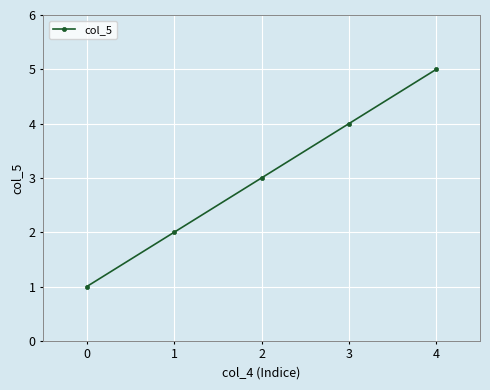

What is the change in value from 0 to 4?

+4